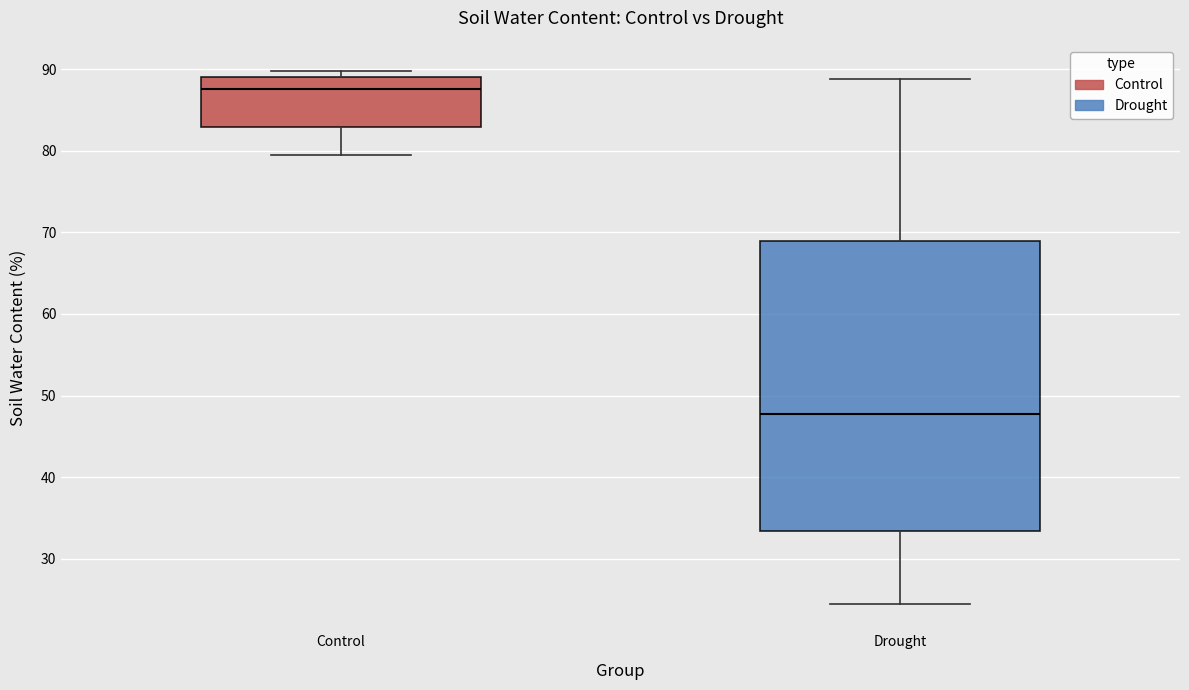

Which box has the lowest median line?

Drought